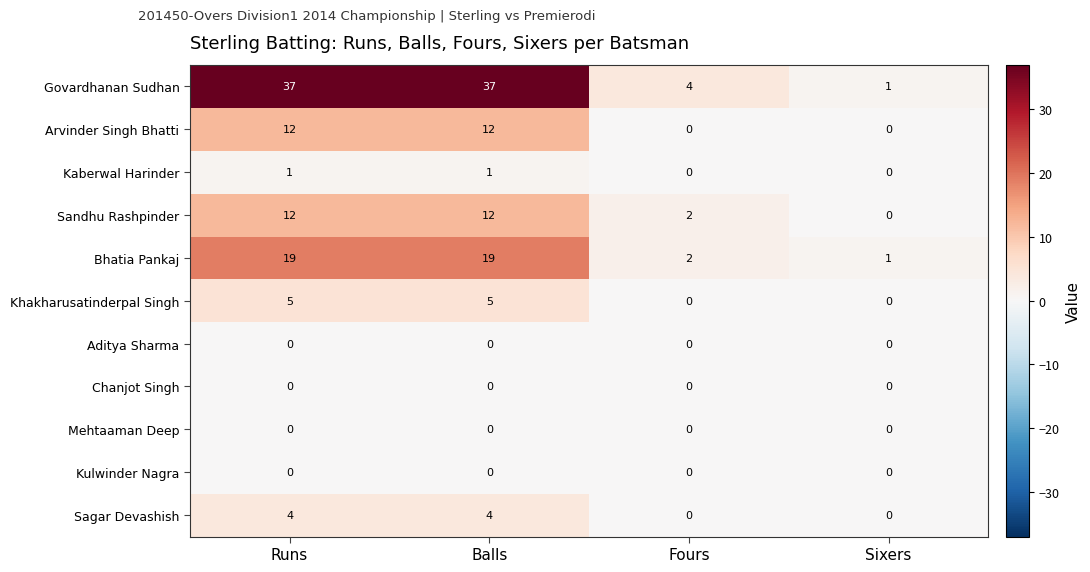

The Govardhanan Sudhan series shows 1 at Sixers. True or false?

True